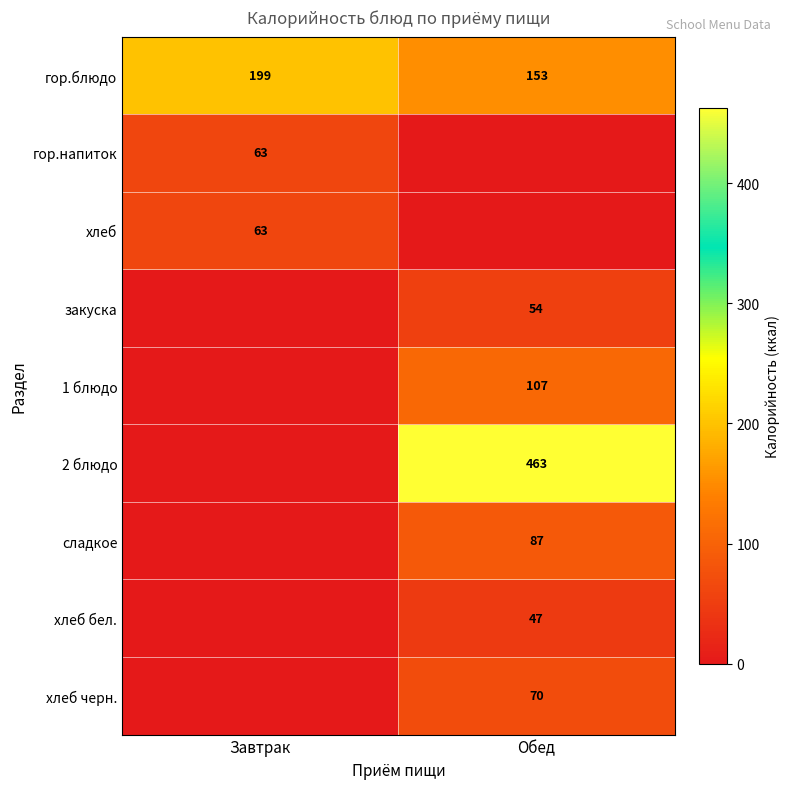

Which has a higher value, Обед or Завтрак?

Завтрак